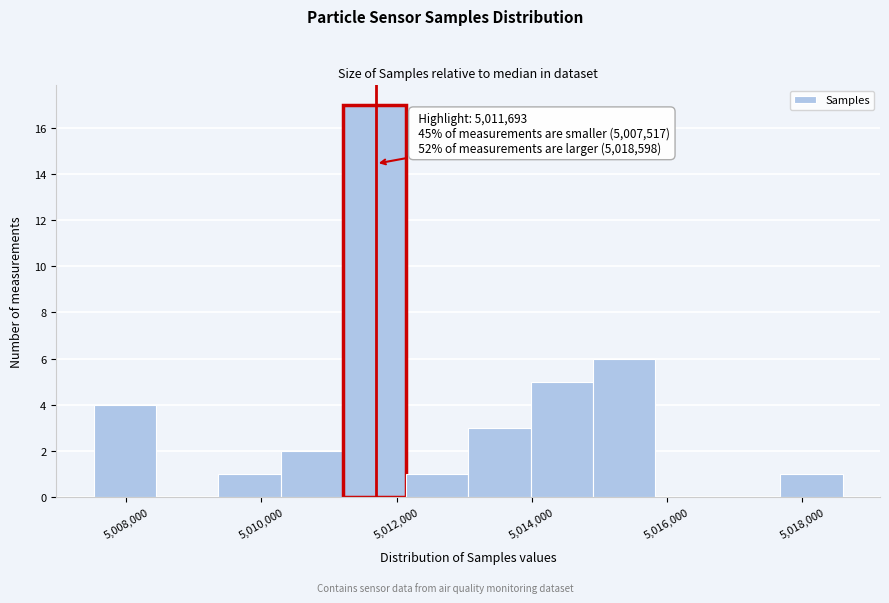

Which range on the x-axis has the tallest bar?

5011200 to 5012200